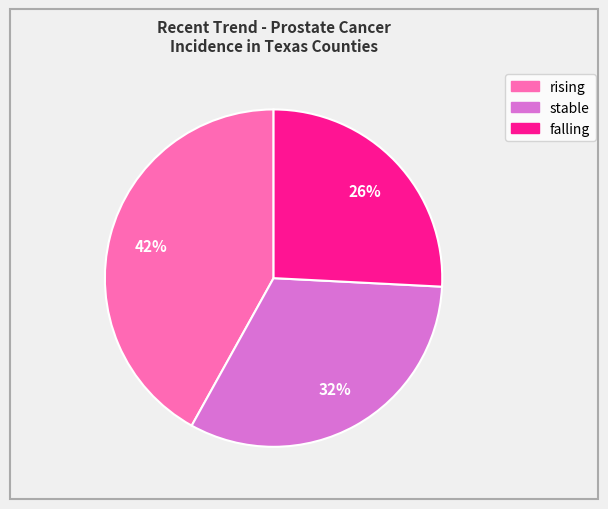

Is it true that falling is 19% of the pie?

False